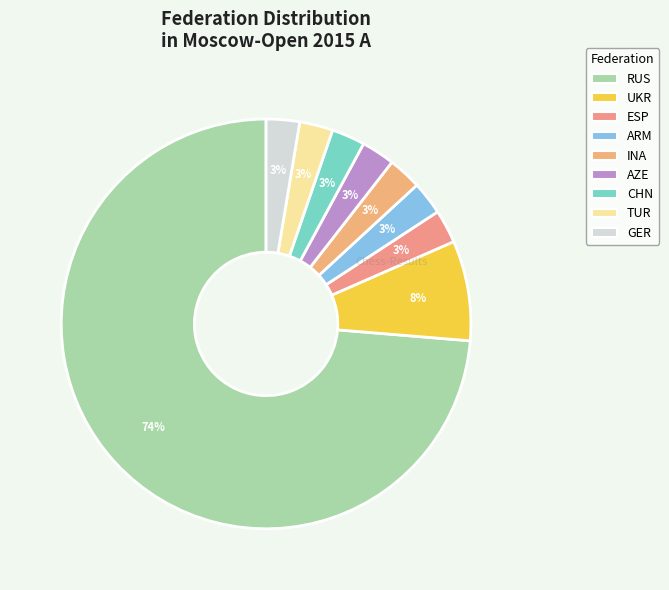

Is it true that AZE is 3% of the pie?

True